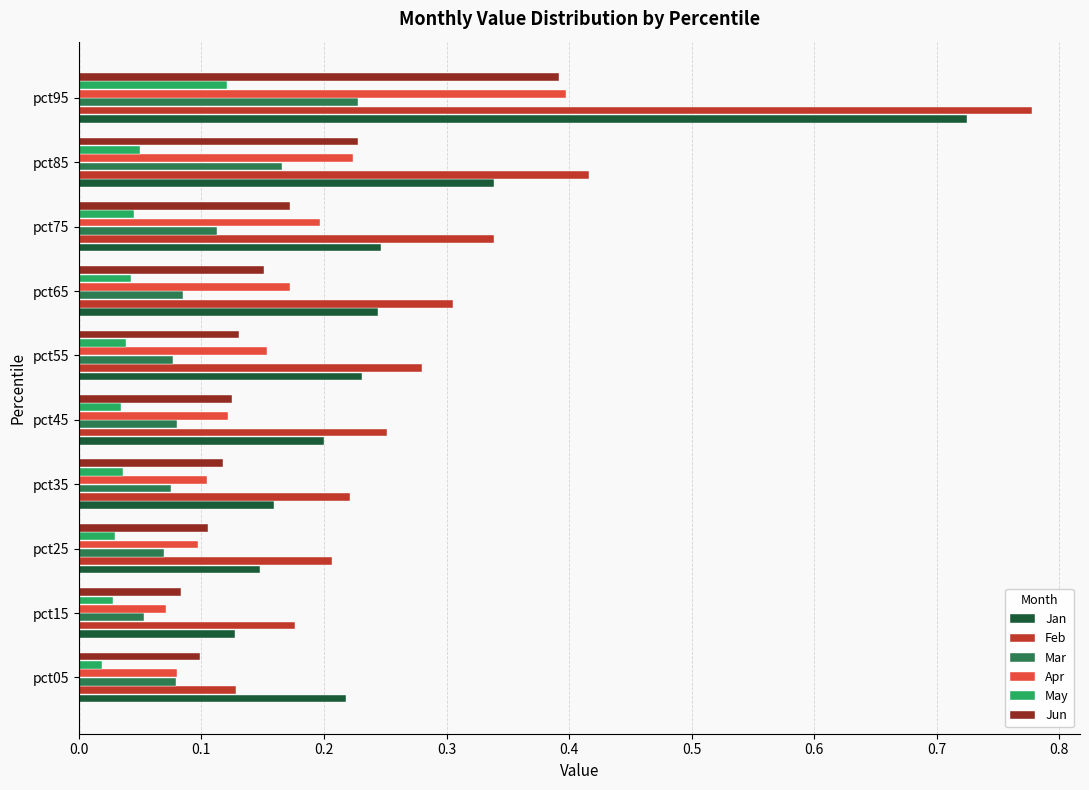

Which series has the largest range (max minus min)?

Feb